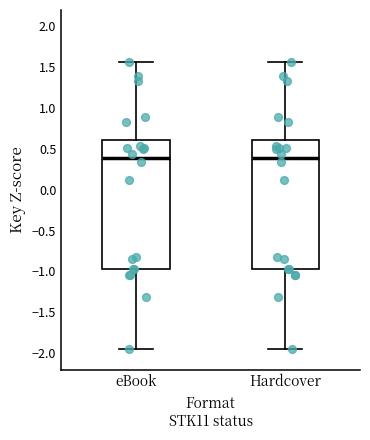

Reading left to right, transcribe this box plot: for each box, give where its median line is, the range the box spans, and where its two whiskers end, as read against the y-axis. The values are not printed on the chart, so give them approximately, as read against the axis.

eBook: median 0.40, box -0.95 to 0.60, whiskers -1.95 to 1.55
Hardcover: median 0.40, box -0.95 to 0.60, whiskers -1.95 to 1.55